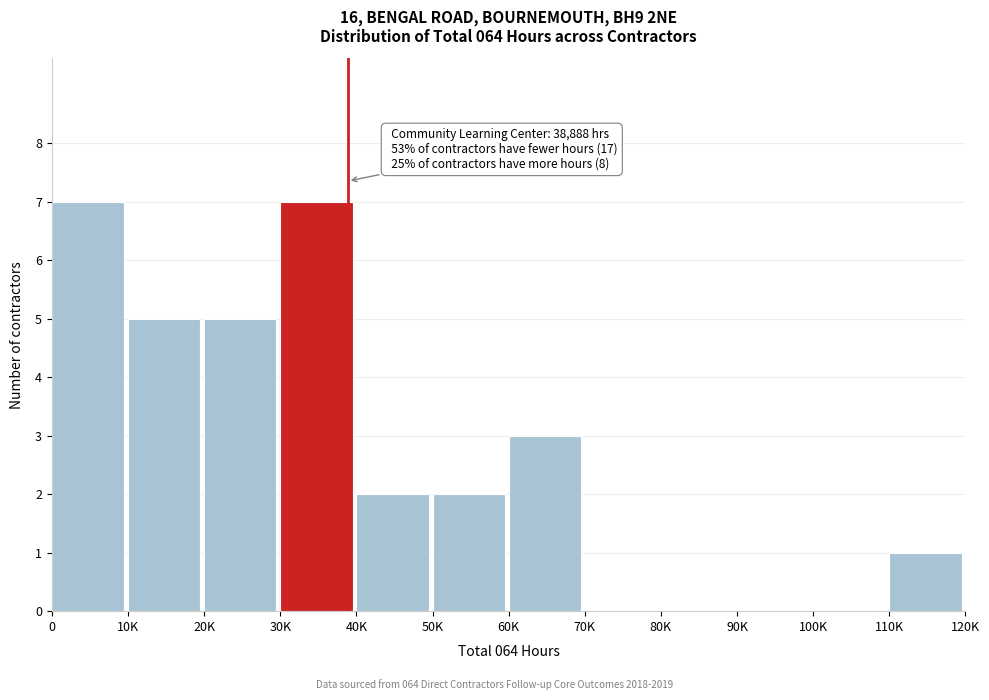

Reading left to right, extract all data points from this chart.

0=7	10K=5	20K=5	30K=7	40K=2	50K=2	60K=3	70K=0	80K=0	90K=0	100K=0	110K=1